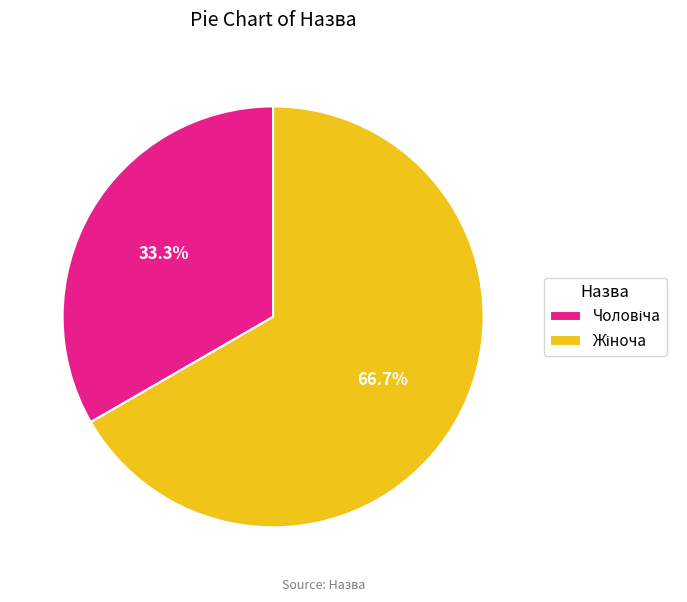

Count the number of slices in the pie.

2